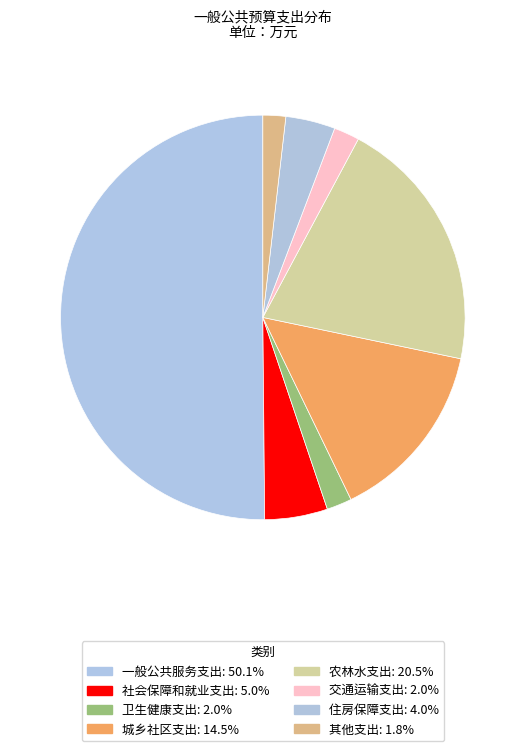

True or false: 一般公共服务支出 accounts for 50% of the total.

True